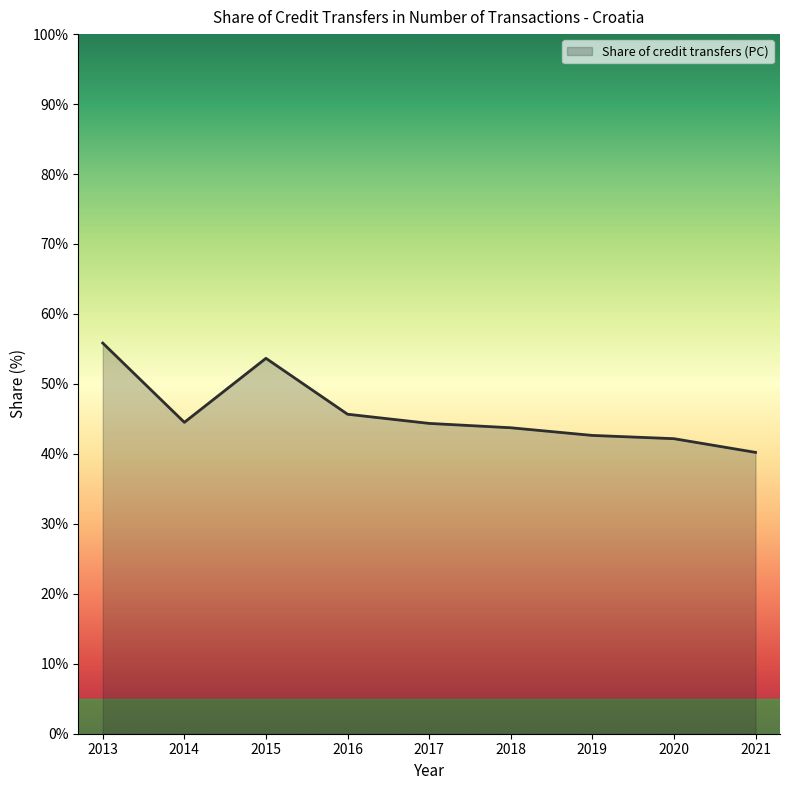

The value at 2019 is 69.9. True or false?

False